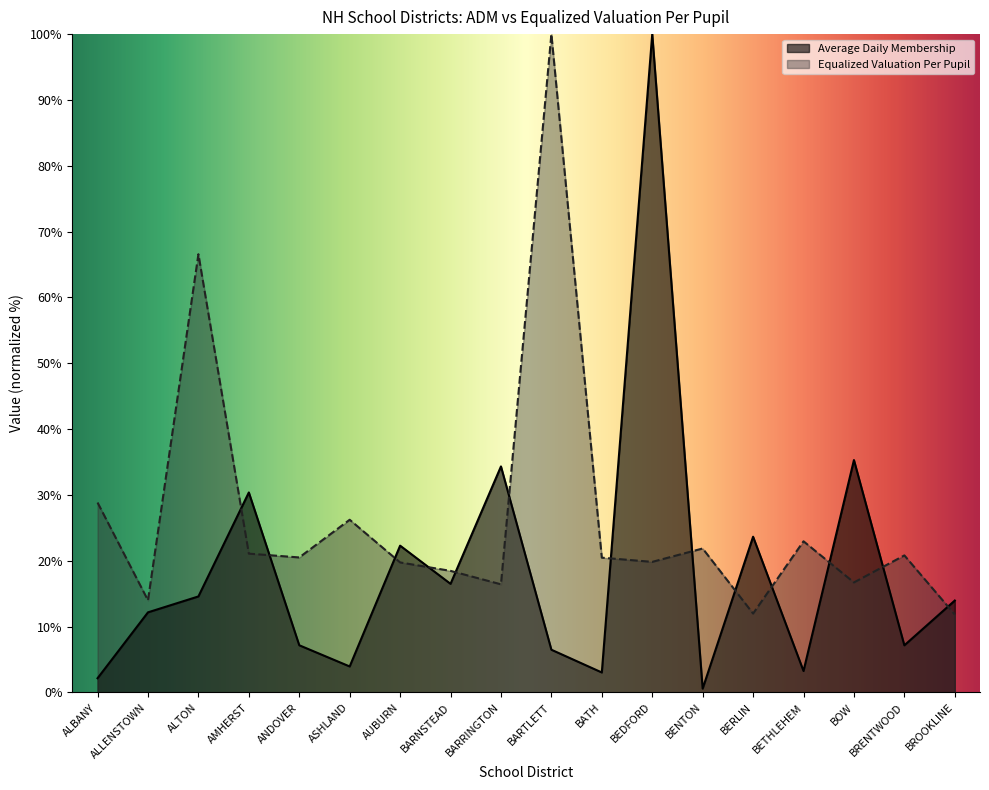

At how many categories does at least one series exceed 67?

2